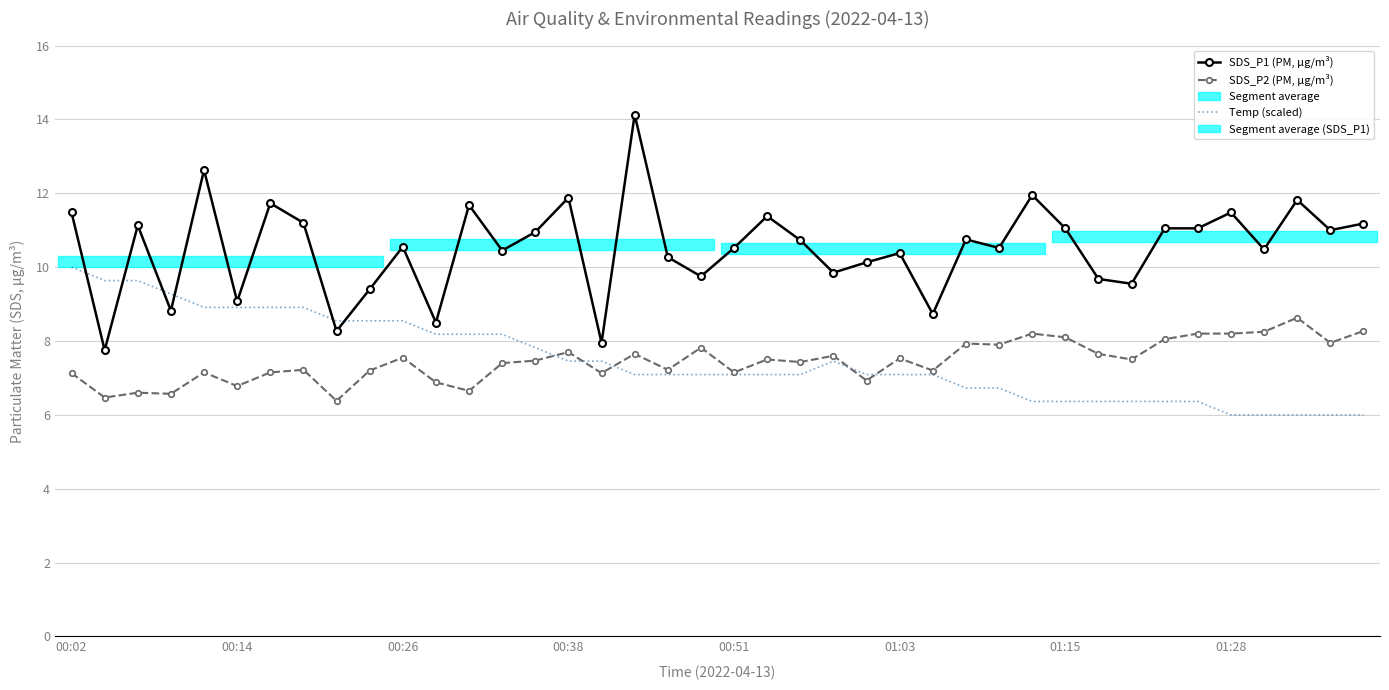

Which series has the widest spread of values?

SDS_P1 (PM, µg/m³)